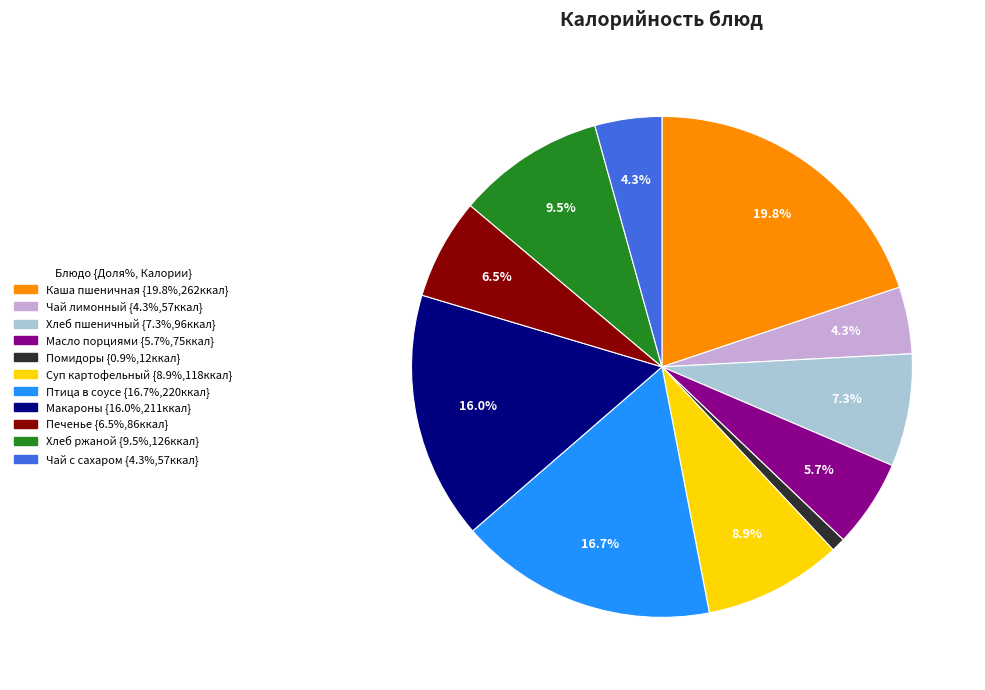

Does any single category account for the majority?

No